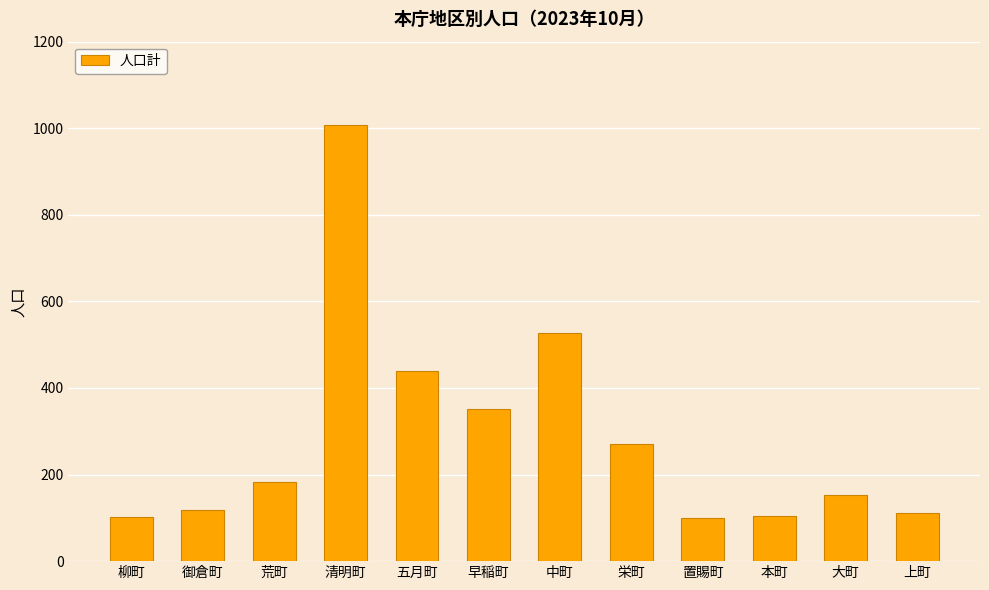

At which label is the value closest to 553?

中町